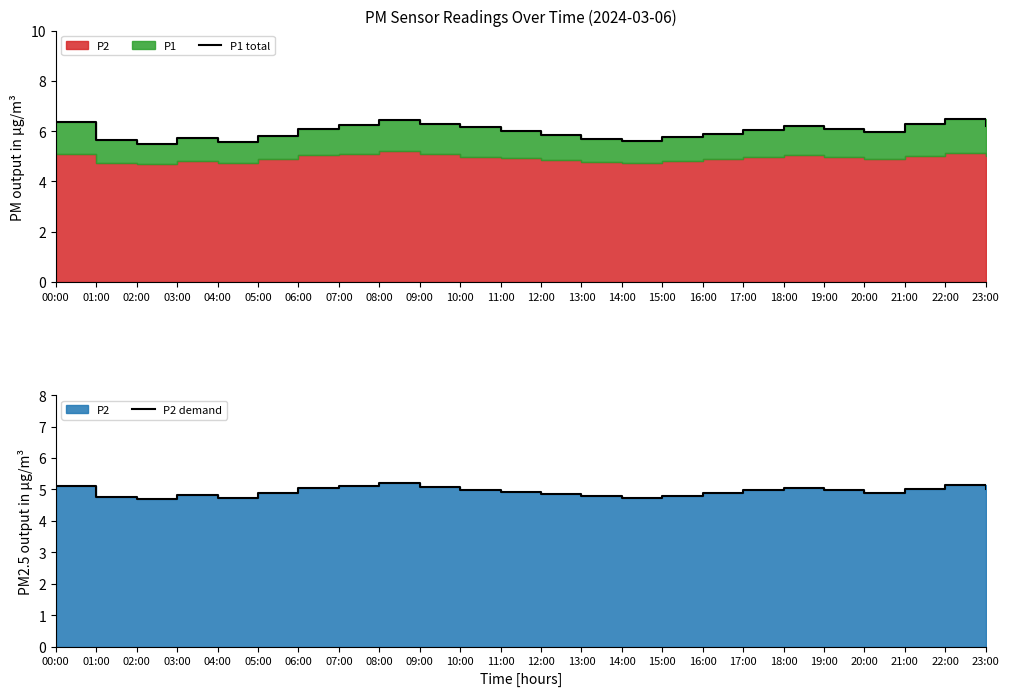

How many distinct data groups are displayed?

2